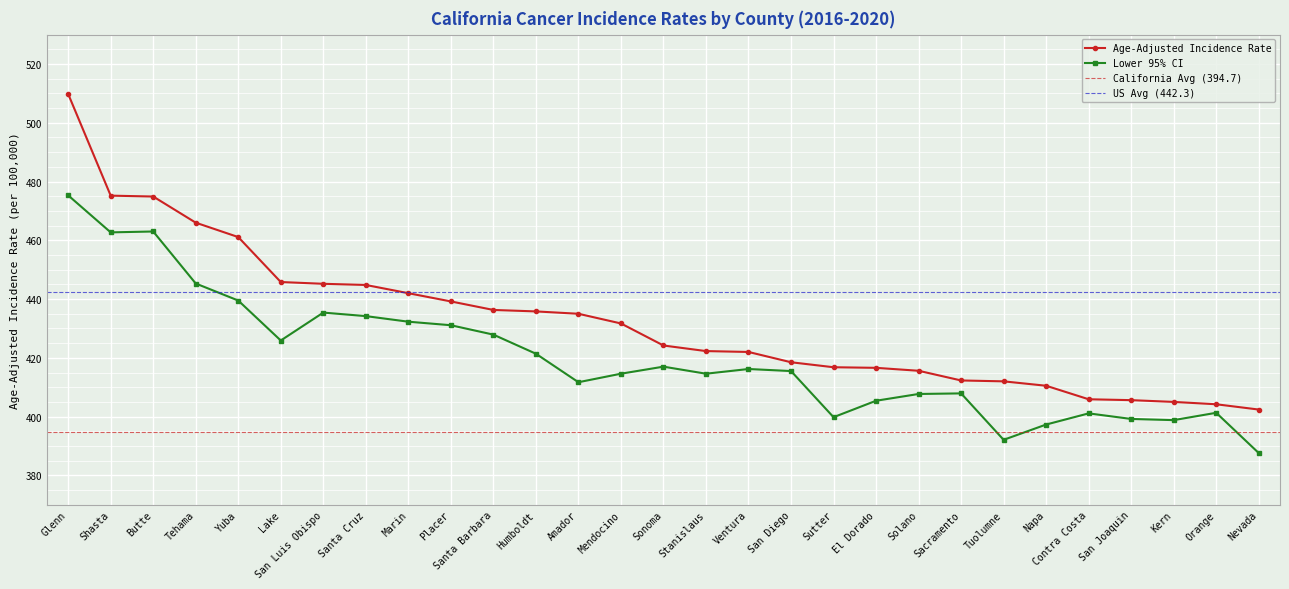

List the series in order of their overall mean, highest first.

Age-Adjusted Incidence Rate, Lower 95% CI